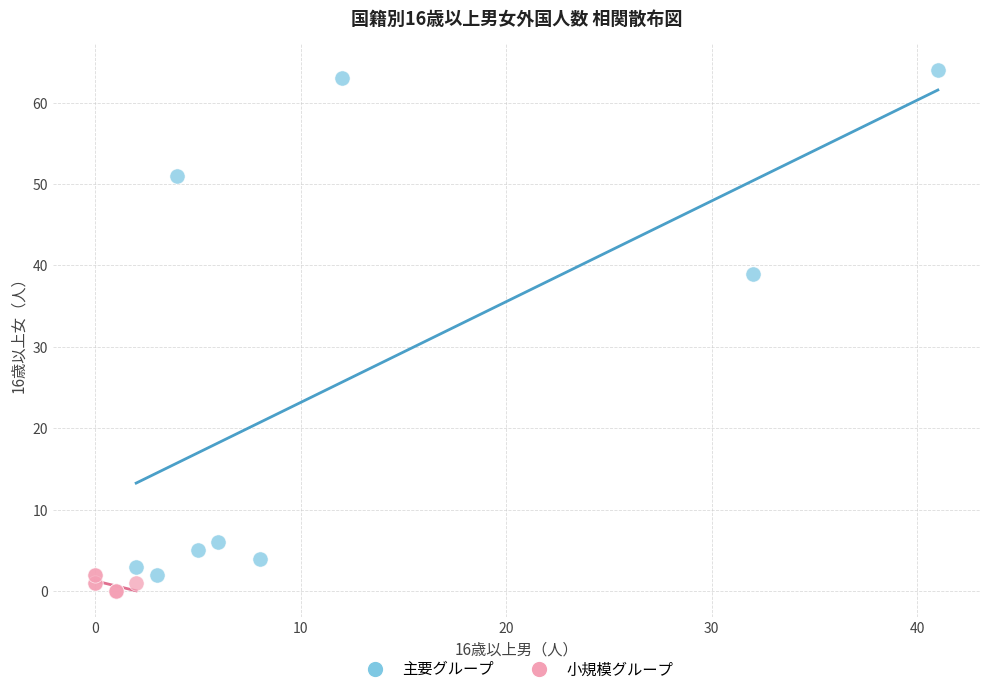

Which series reaches the maximum Y coordinate?

主要グループ